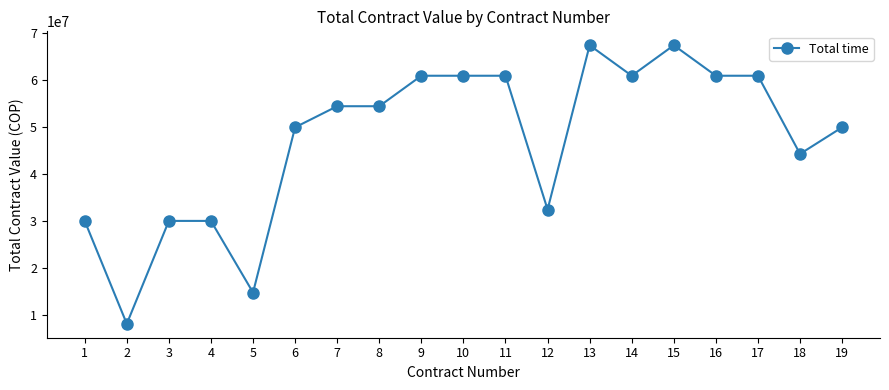

Reading left to right, transcribe all the data shown in this chart.

1=30034917	2=8191341	3=30034917	4=30034917	5=14832054	6=49904041	7=54384198	8=54384198	9=60855553	10=60855553	11=60855553	12=32456294	13=67326908	14=60855553	15=67326908	16=60855553	17=60855553	18=44258584	19=49904041